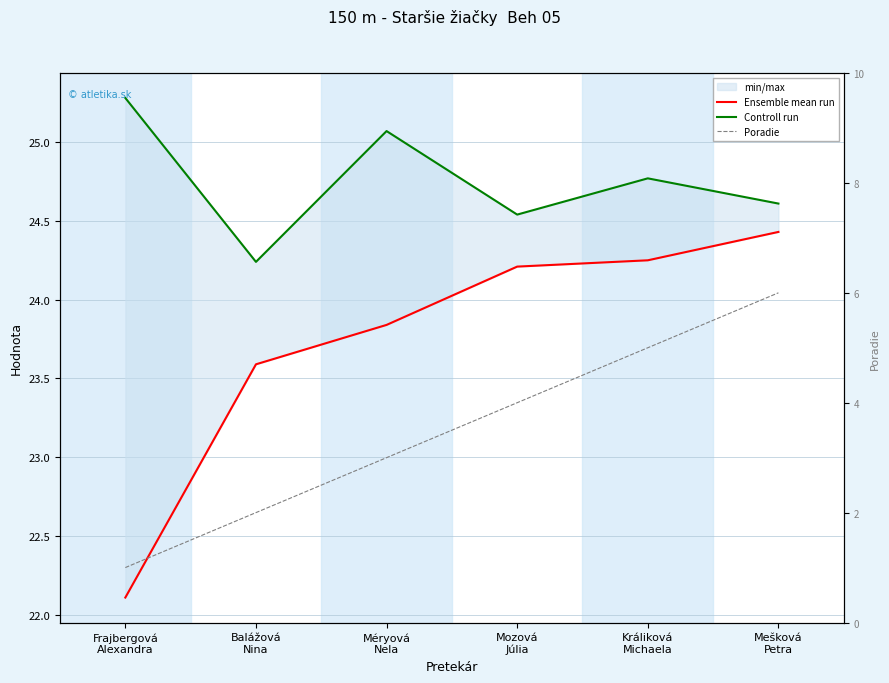

True or false: Poradie and Controll run cross at least once.

False